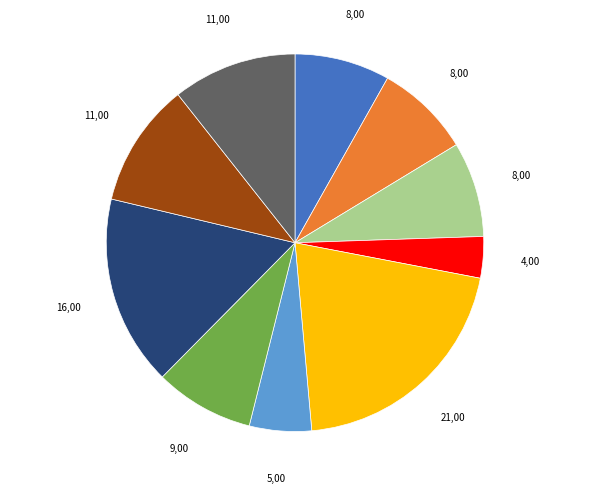

Does any single category account for the majority?

No